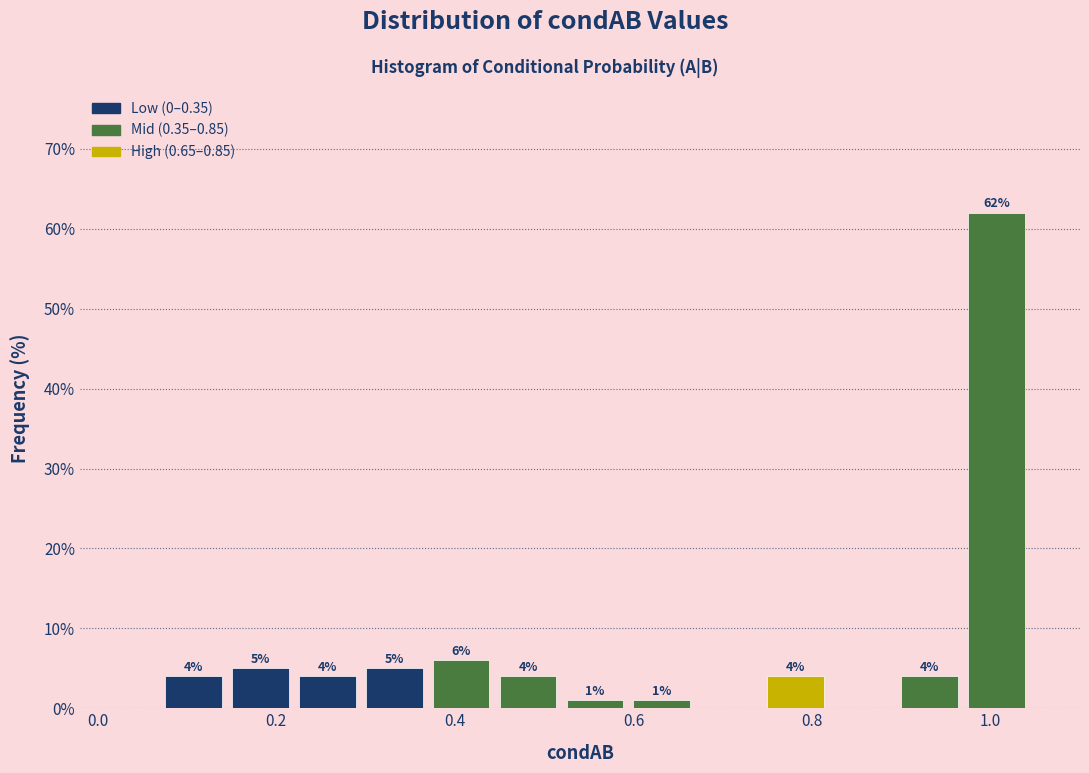

Read against the x-axis, roughly where is the centre of the tallest bar?

1.00